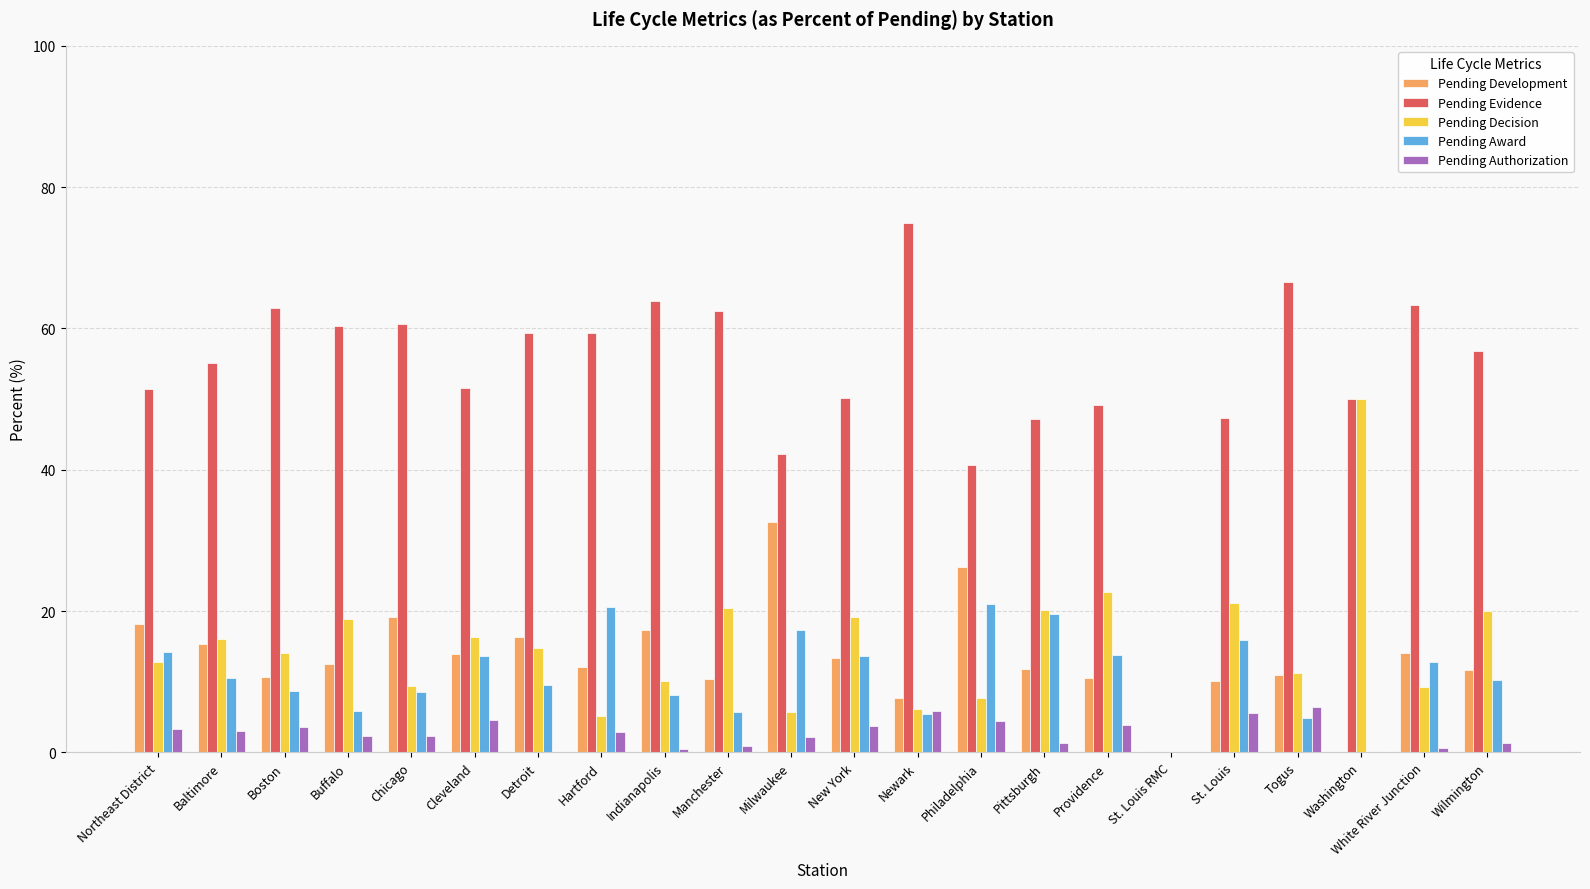

Is the value of Pending Development at Buffalo greater than the value of Pending Award at Wilmington?

Yes